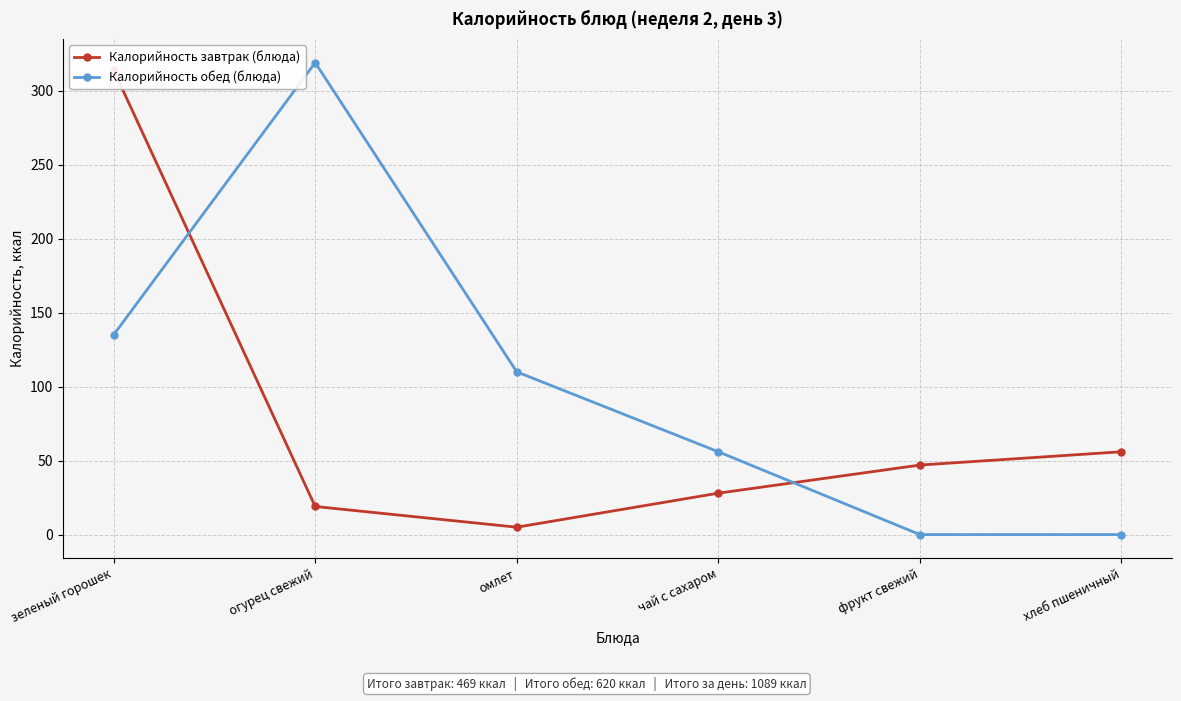

Between чай с сахаром and фрукт свежий, which series saw the biggest shift?

Калорийность обед (блюда)